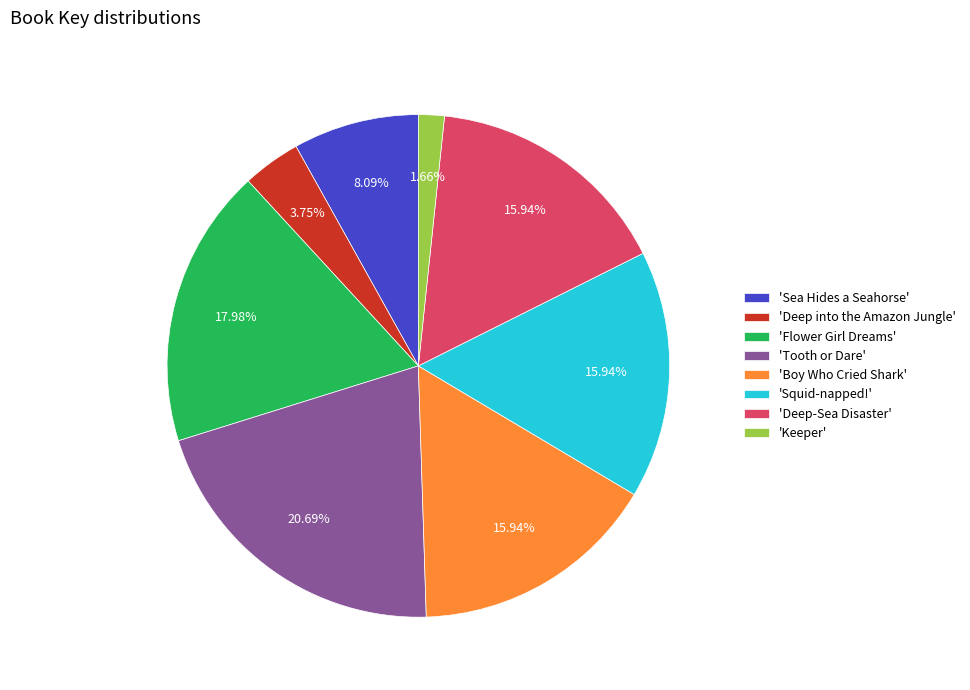

Is 'Deep-Sea Disaster' the majority of the pie?

No